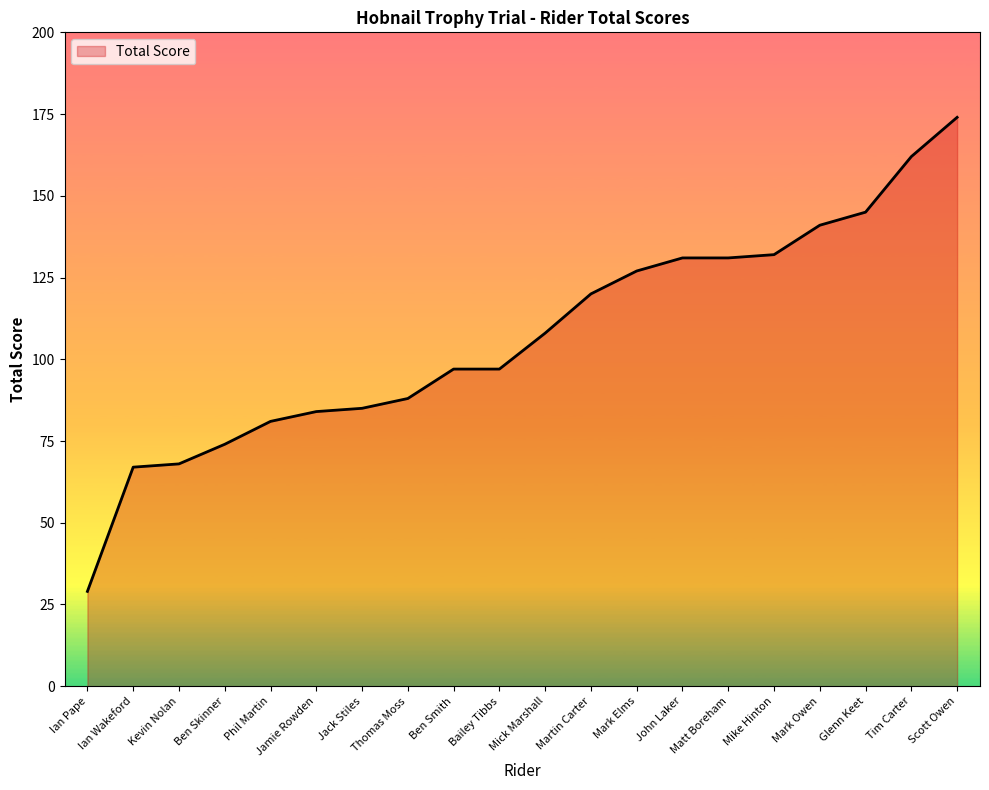

True or false: the data shows 24 at Kevin Nolan.

False